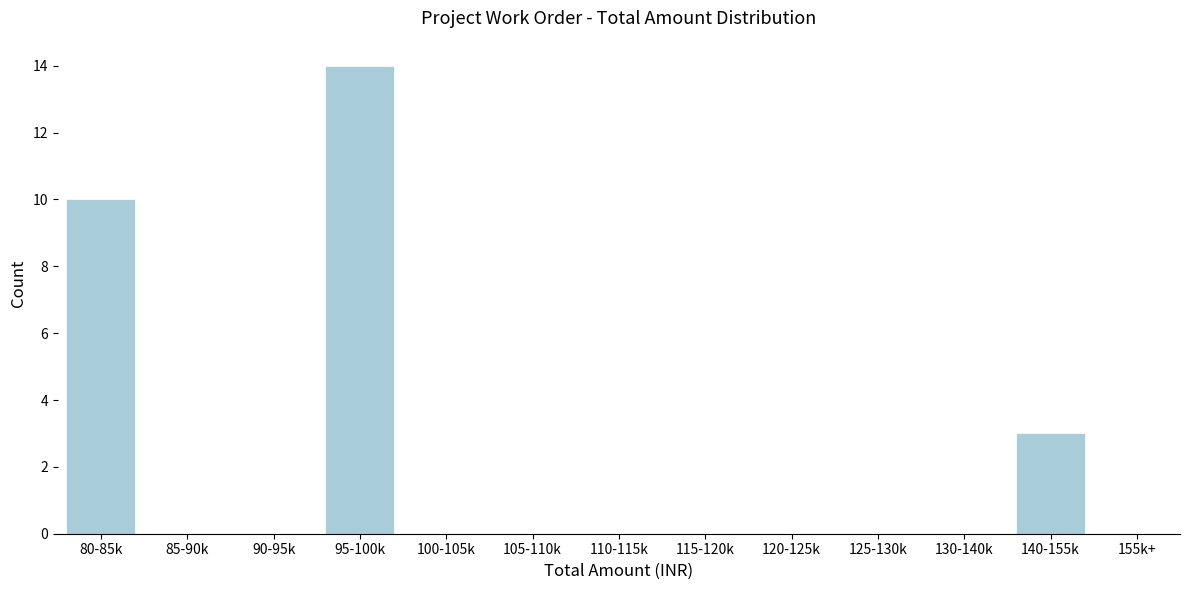

Reading left to right, transcribe all the data shown in this chart.

80-85k=10	85-90k=0	90-95k=0	95-100k=14	100-105k=0	105-110k=0	110-115k=0	115-120k=0	120-125k=0	125-130k=0	130-140k=0	140-155k=3	155k+=0